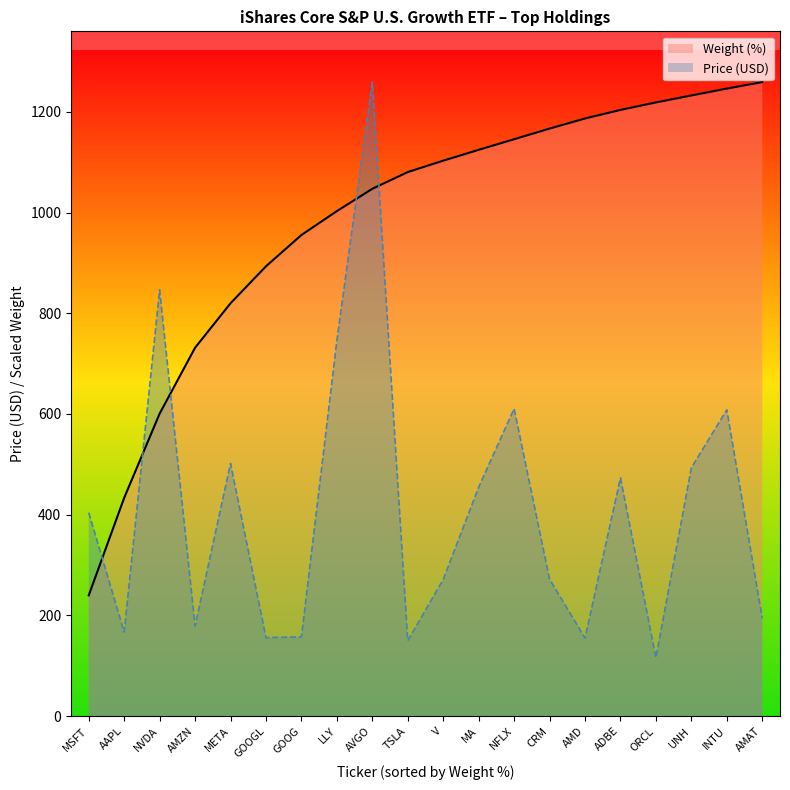

Does the chart display data point markers on the line(s)?

No